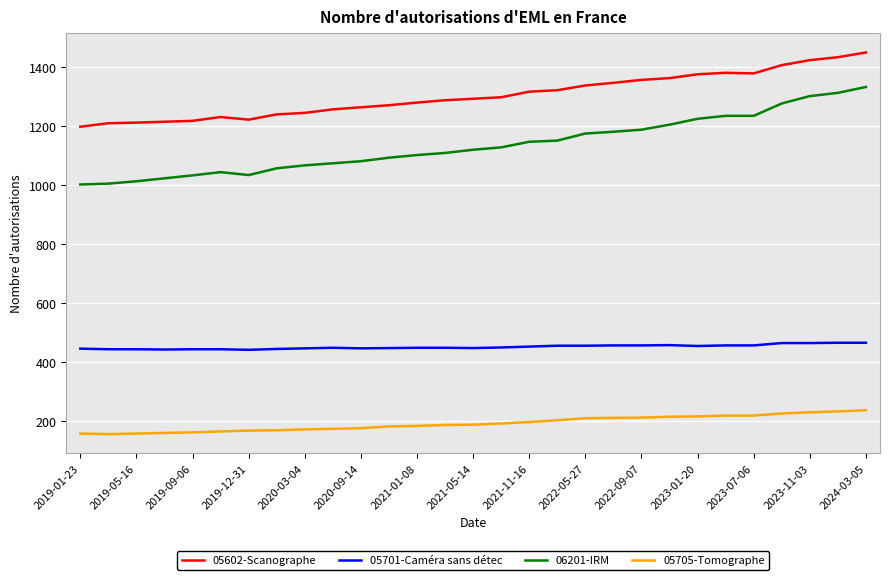

Which series has the largest total across all categories?

05602-Scanographe